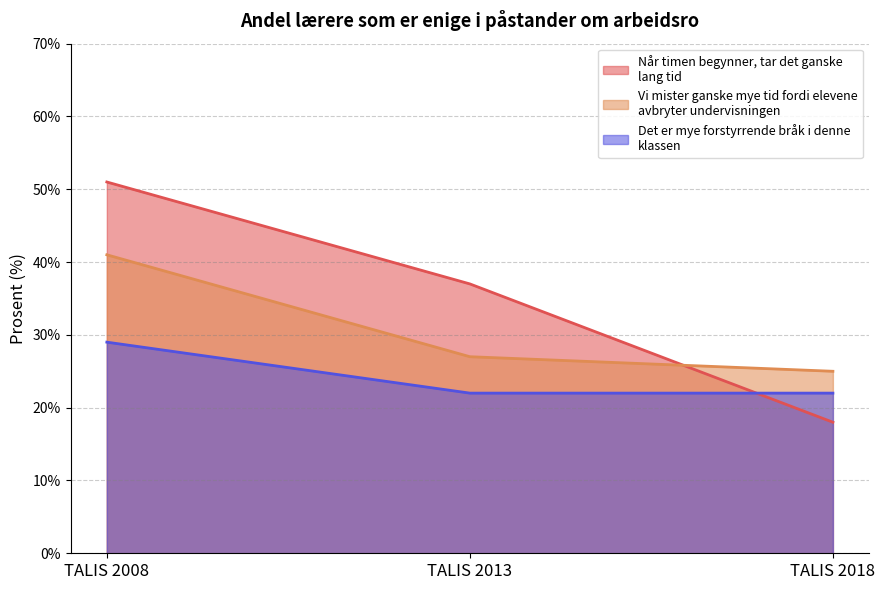

What is the difference between the highest and lowest values at TALIS 2008?

22